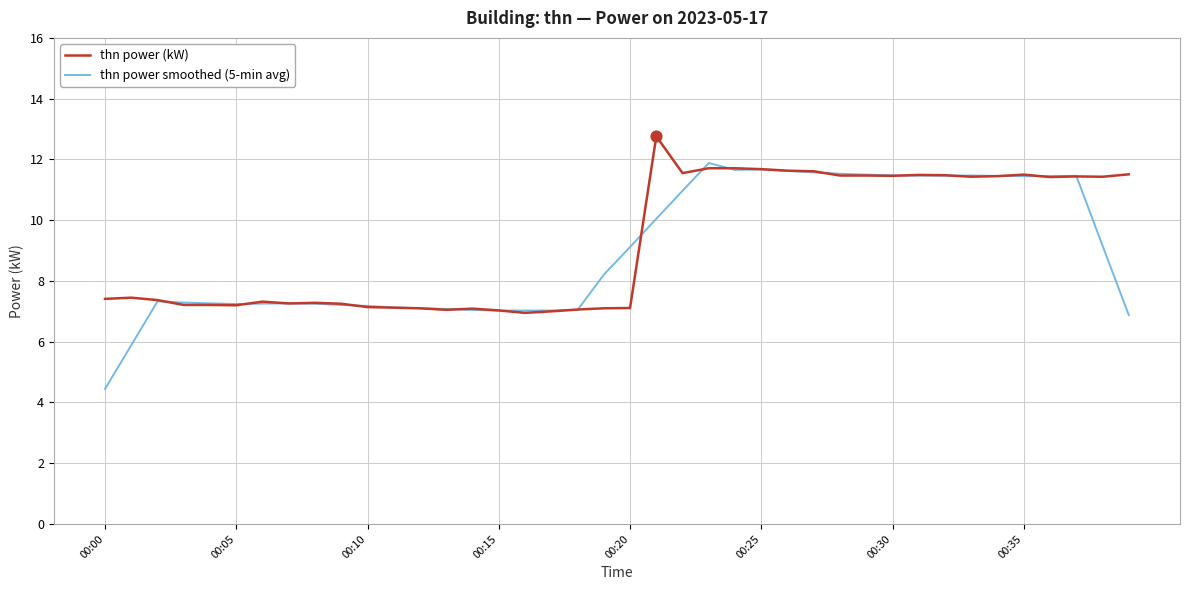

Which series has the largest range (max minus min)?

thn power smoothed (5-min avg)